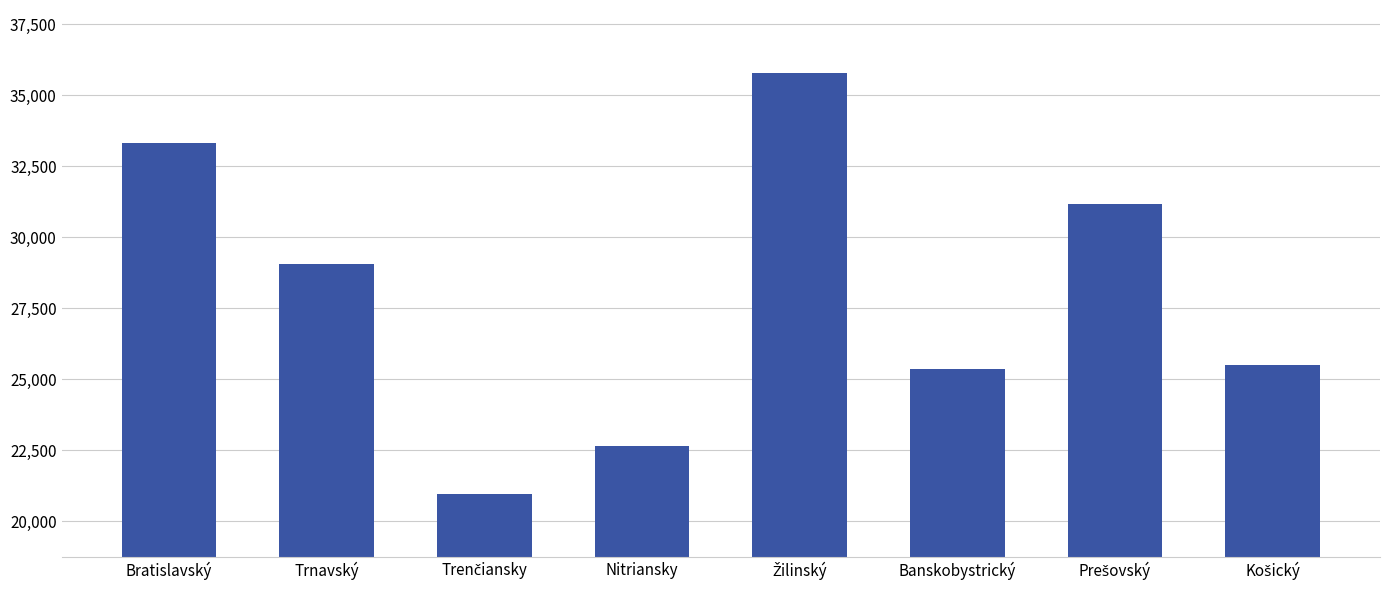

What is the change in value from Nitriansky to Banskobystrický?

+2693.7